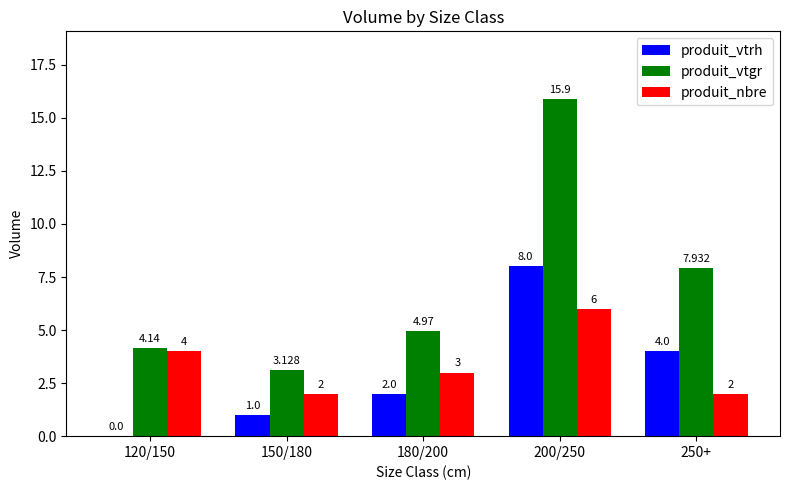

Between 150/180 and 200/250, which series saw the biggest shift?

produit_vtgr